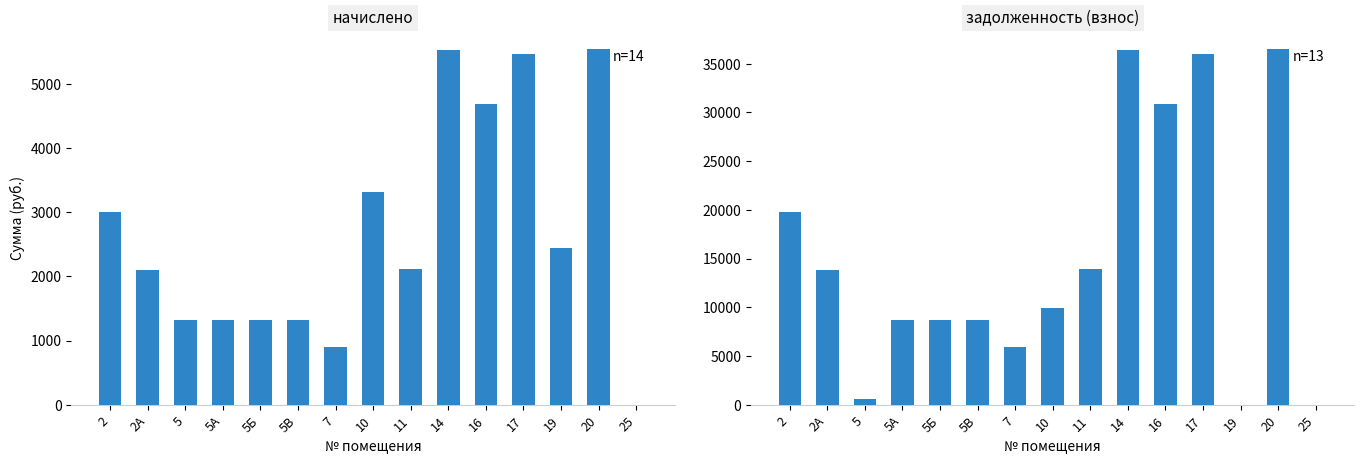

True or false: задолженность (взнос) has a value of 21231.5 at 11.

False